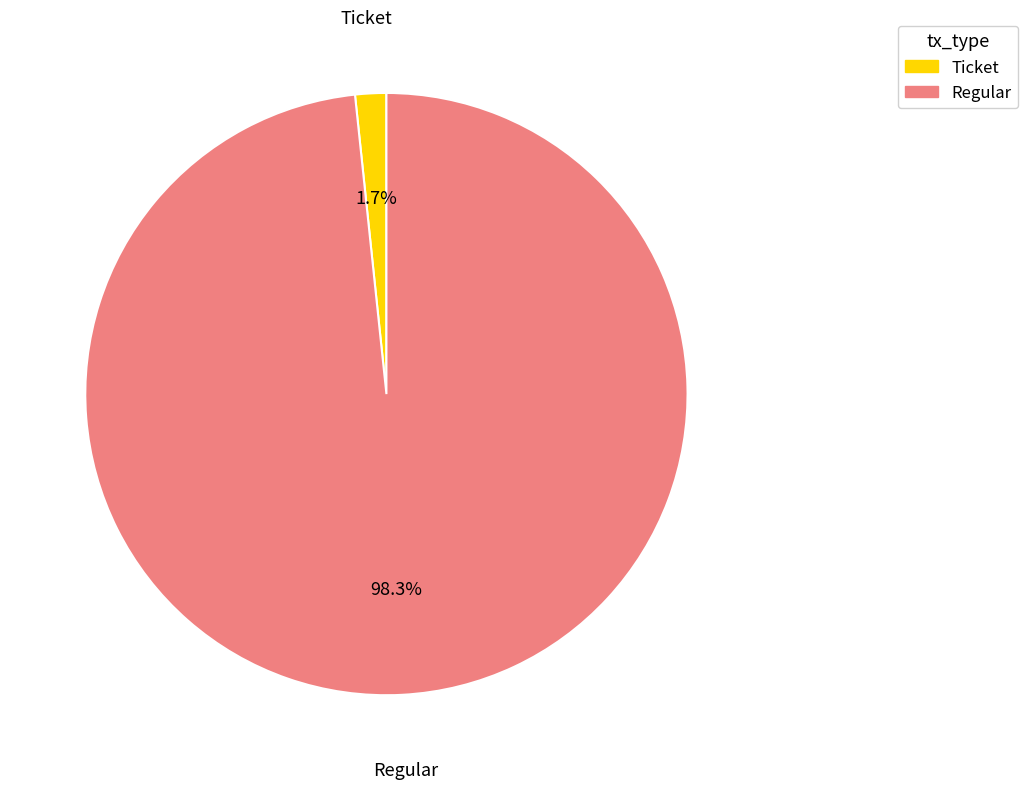

Count the number of slices in the pie.

2